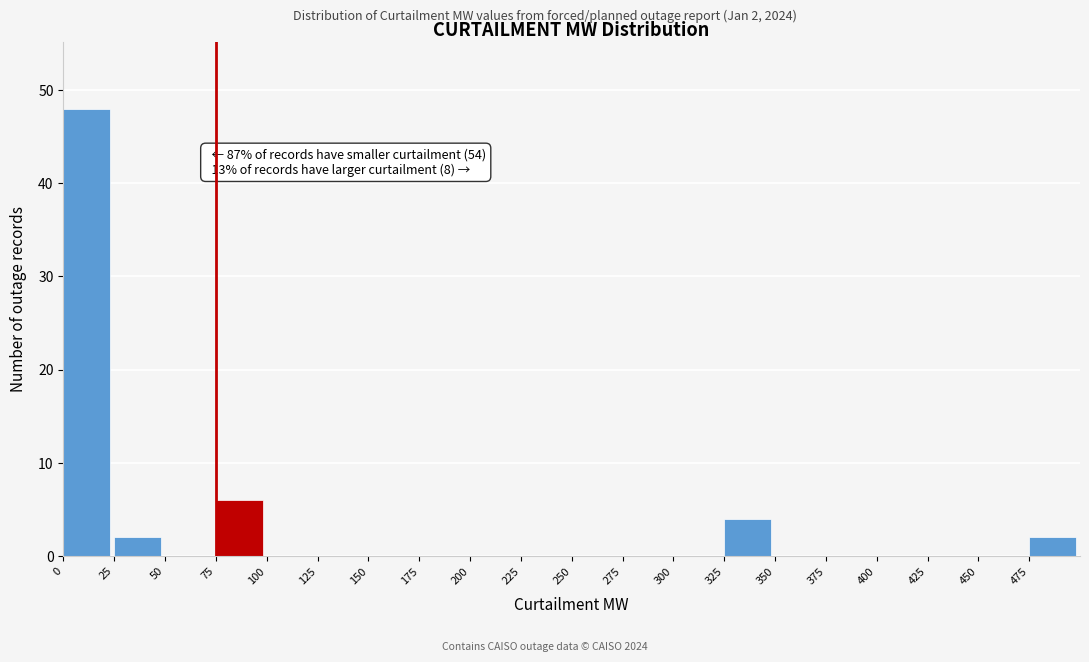

Over which range of the x-axis is the bar tallest?

0 to 25